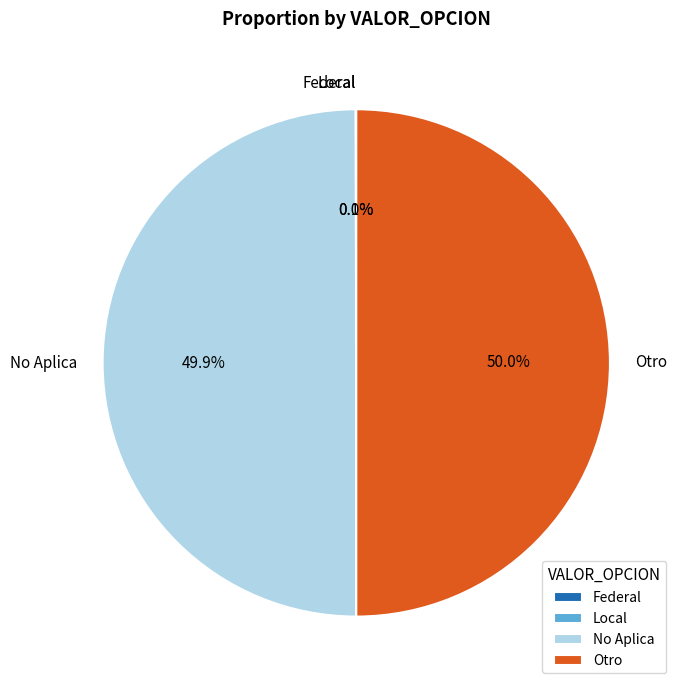

What is the total percentage of Otro and No Aplica?

99.9%